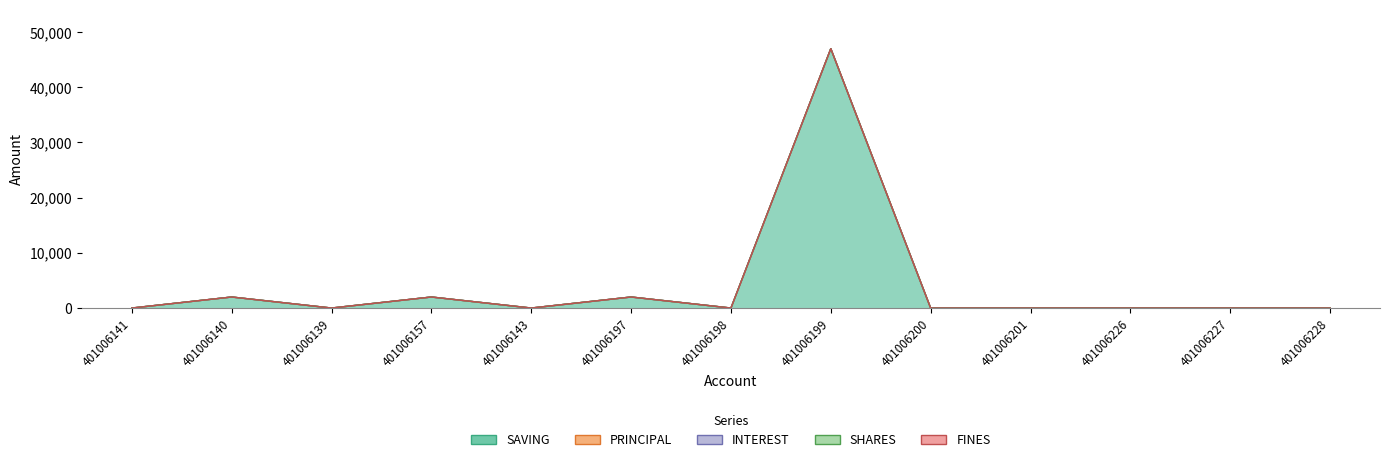

Which series has the largest total across all categories?

SAVING